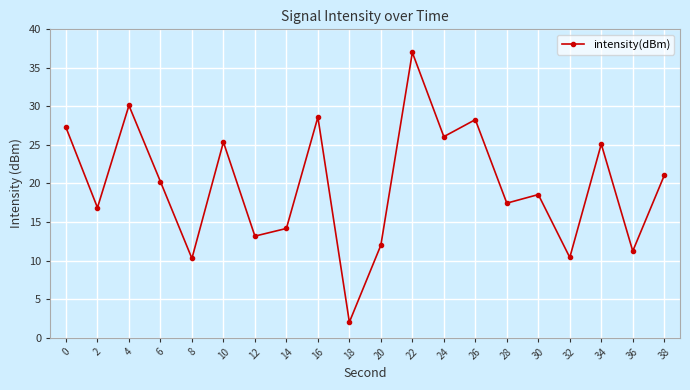

What is the average value?

19.8